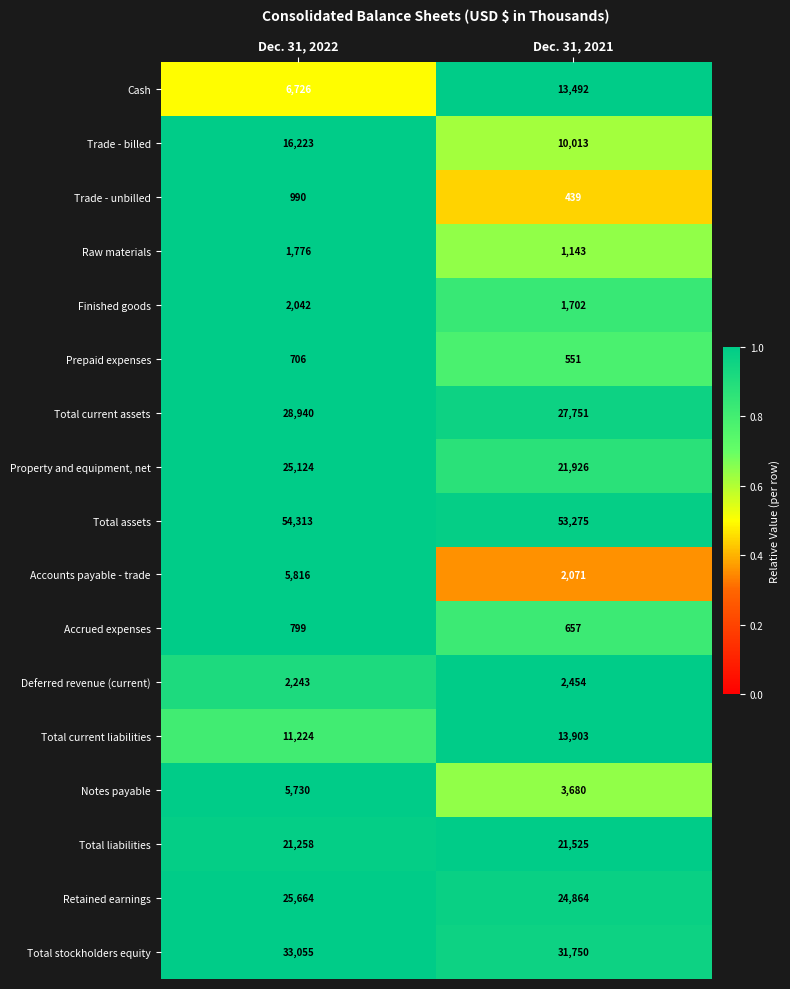

Which category has the lowest value across all series?

Dec. 31, 2021